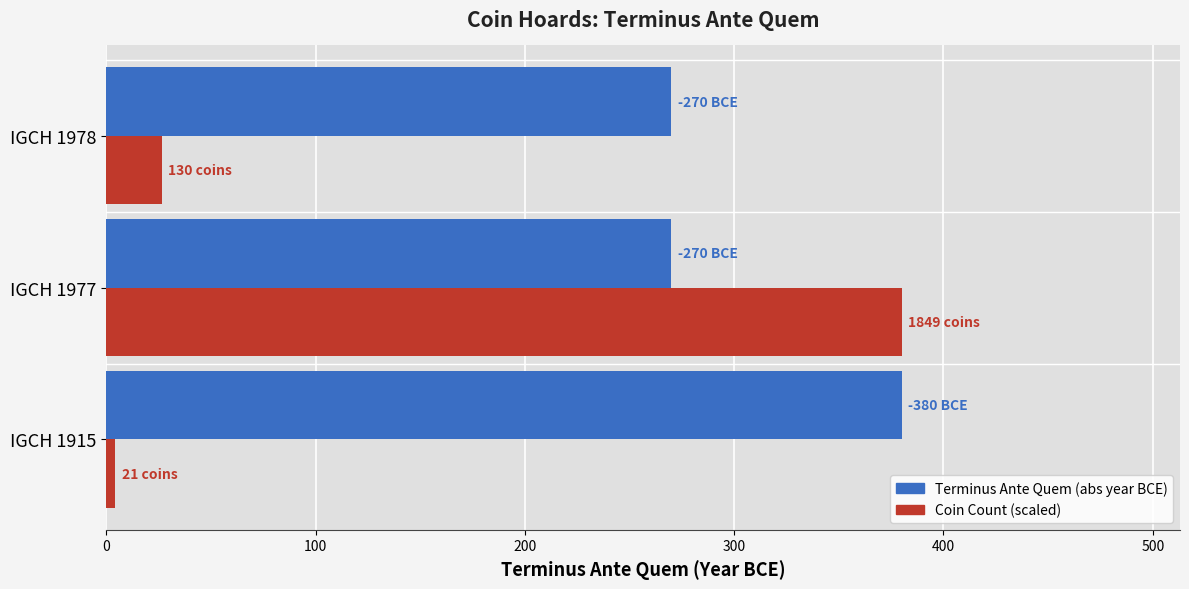

What is the spread (max minus min) of values at IGCH 1977?

110.0